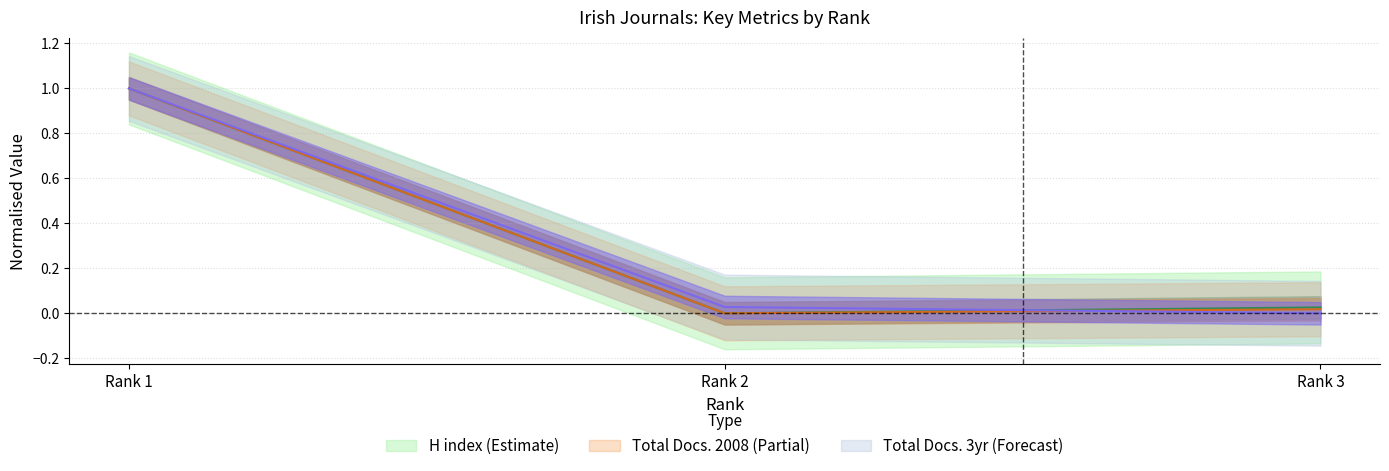

How many lines are shown in the chart?

3